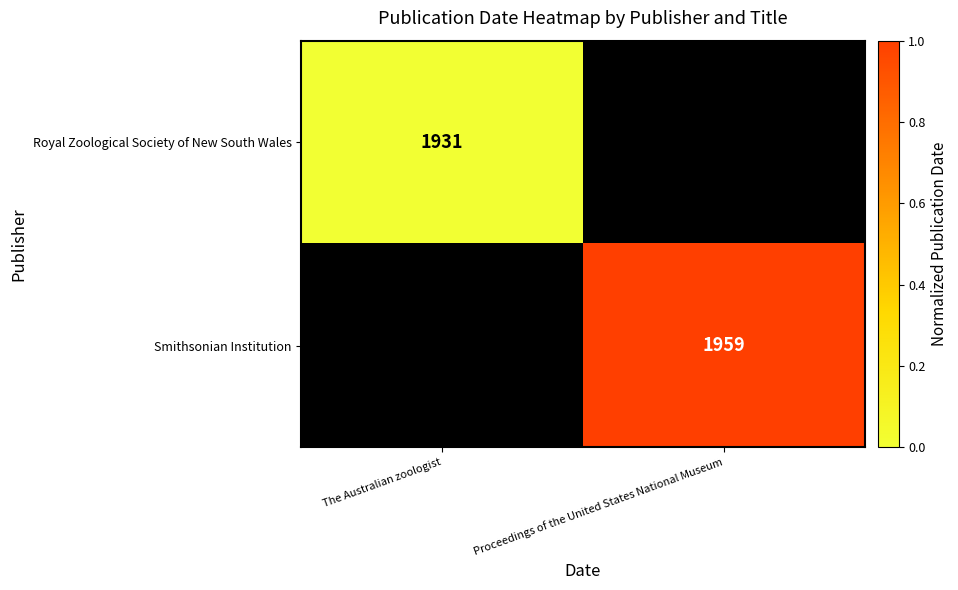

At which category does the chart reach its minimum across all series?

The Australian zoologist